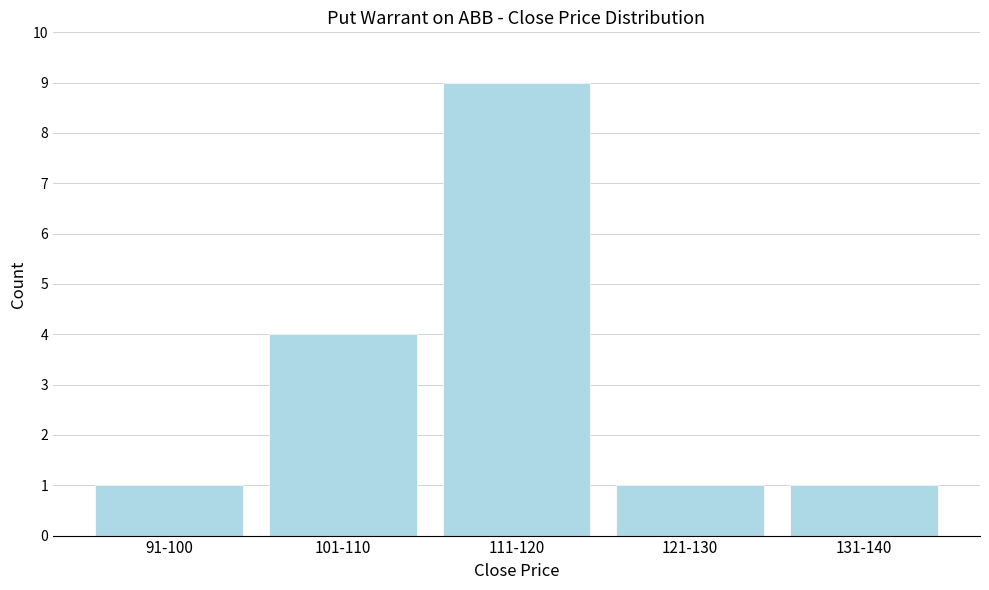

Reading left to right, extract all data points from this chart.

91-100=1	101-110=4	111-120=9	121-130=1	131-140=1